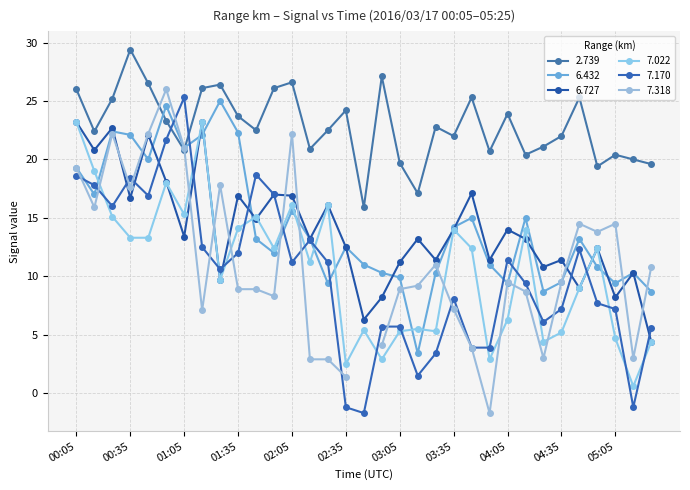

True or false: 2.739 and 7.022 cross at least once.

False